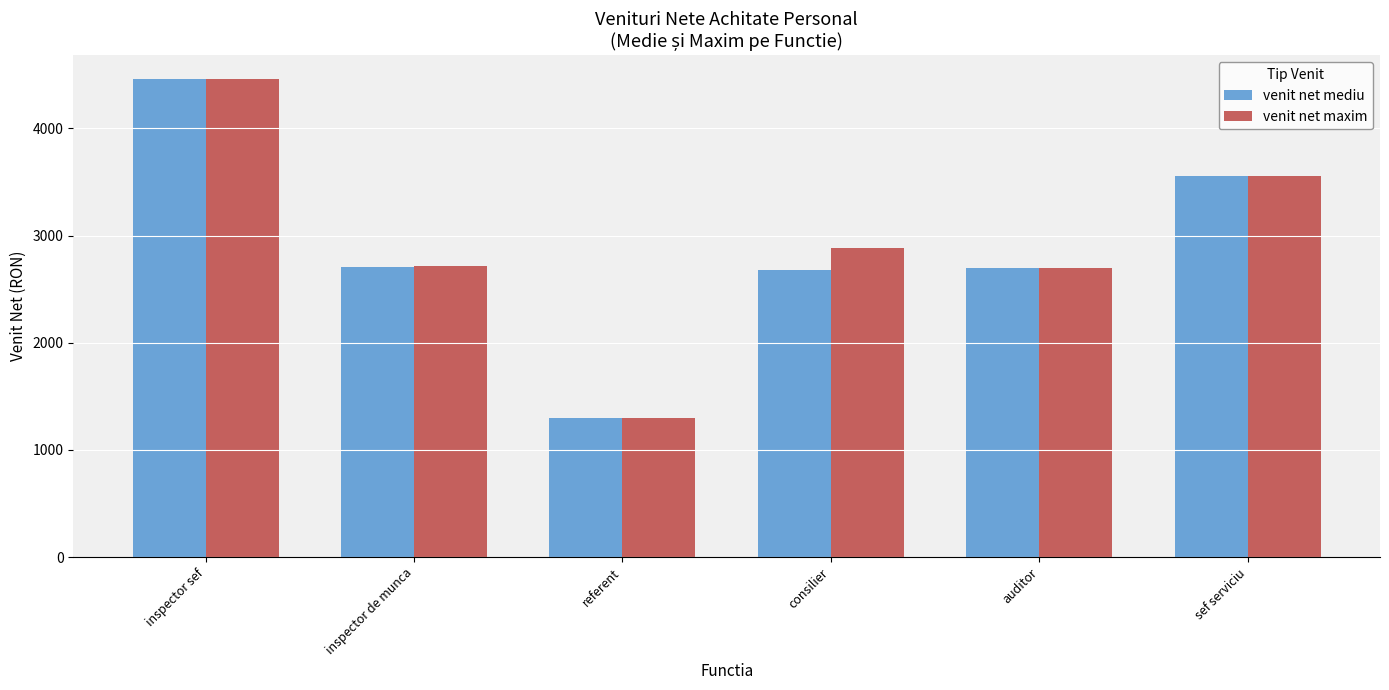

How many bars are there in each group?

2